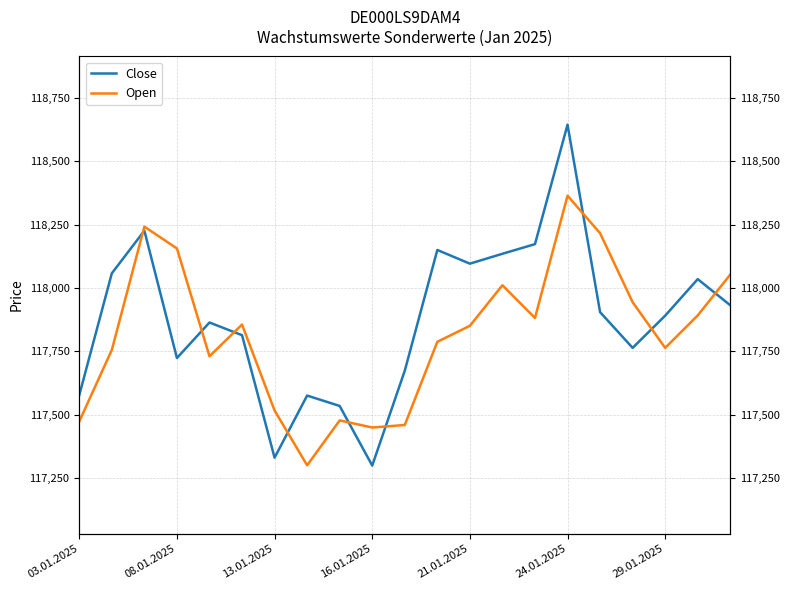

True or false: Open and Close cross at least once.

True